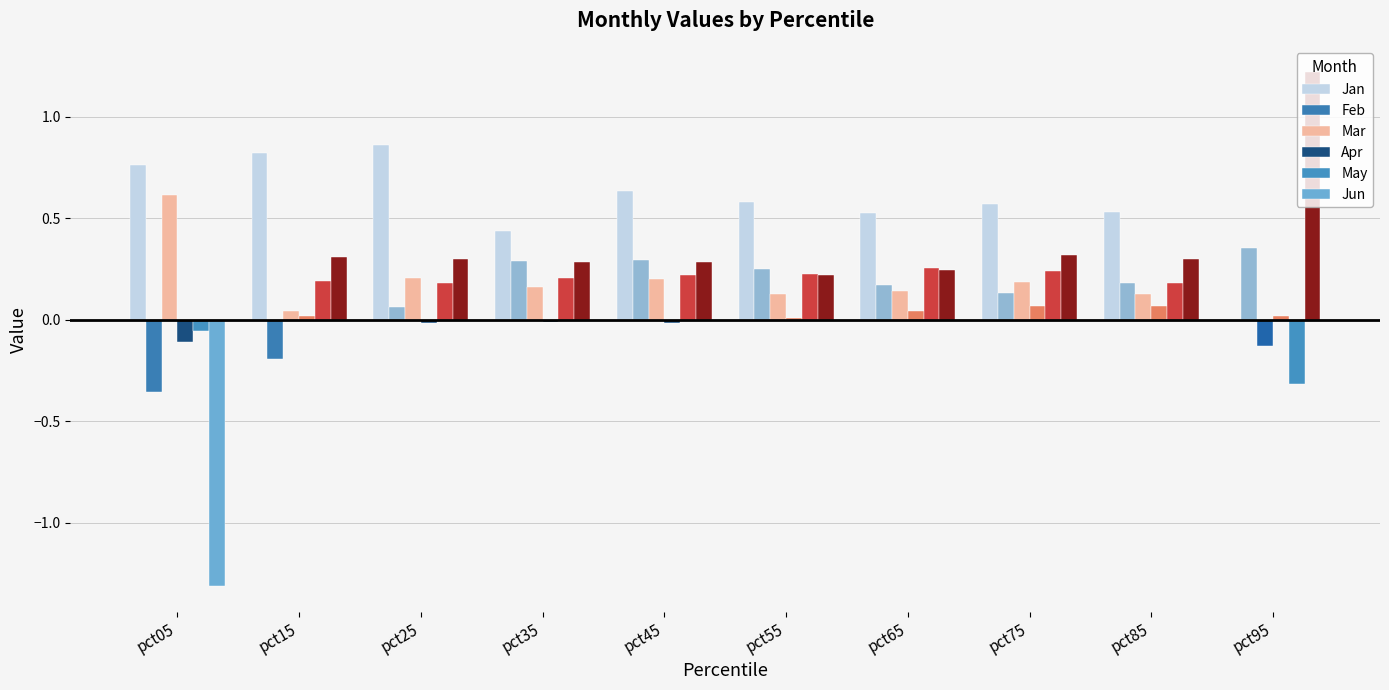

How many positive values does the May series have?

8